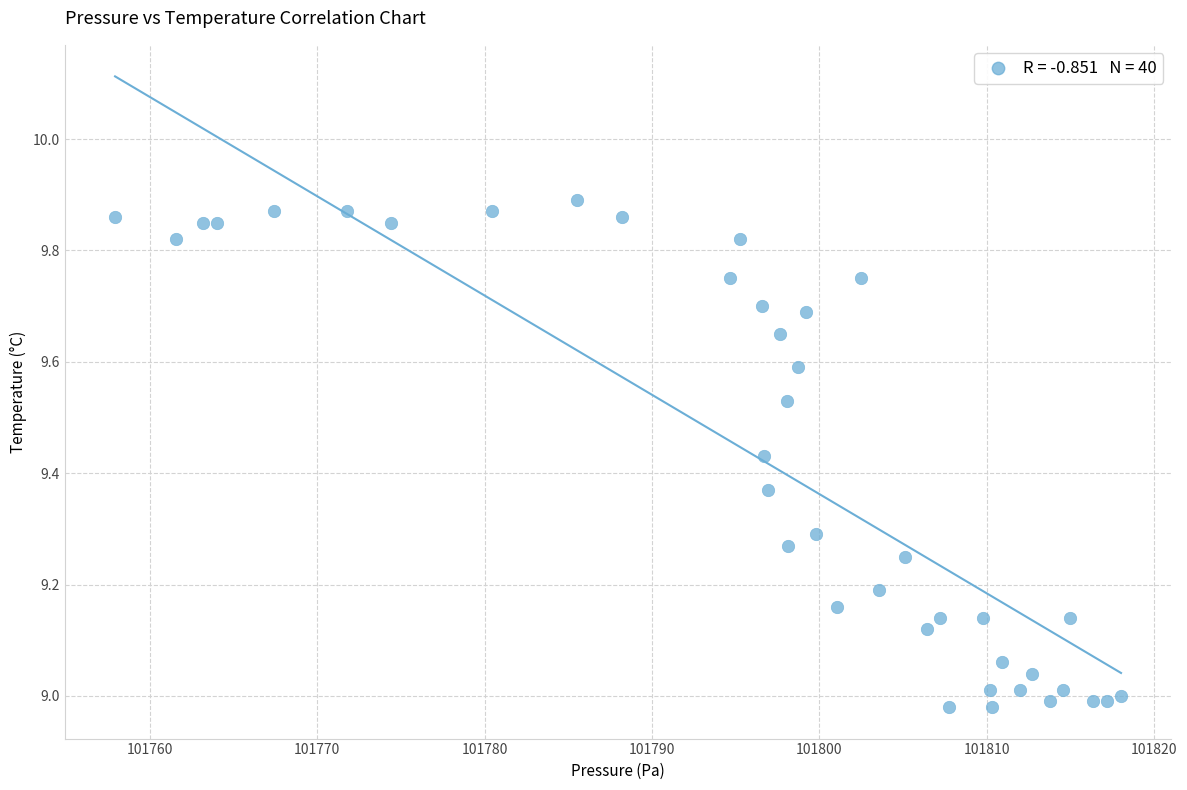

What is the range of X values (max minus min)?

60.1